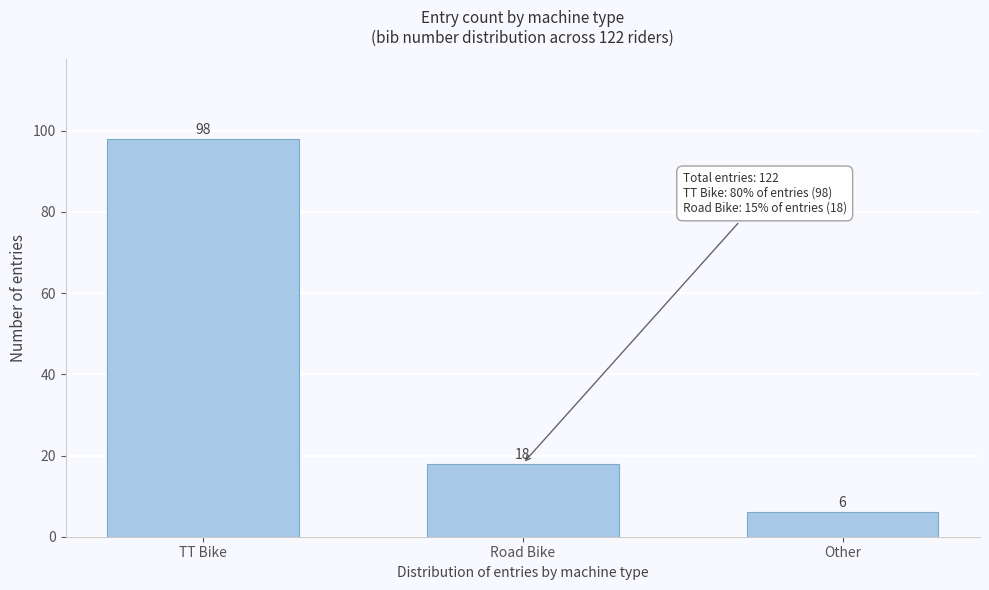

Reading left to right, list all the values displayed in this chart.

TT Bike=98	Road Bike=18	Other=6